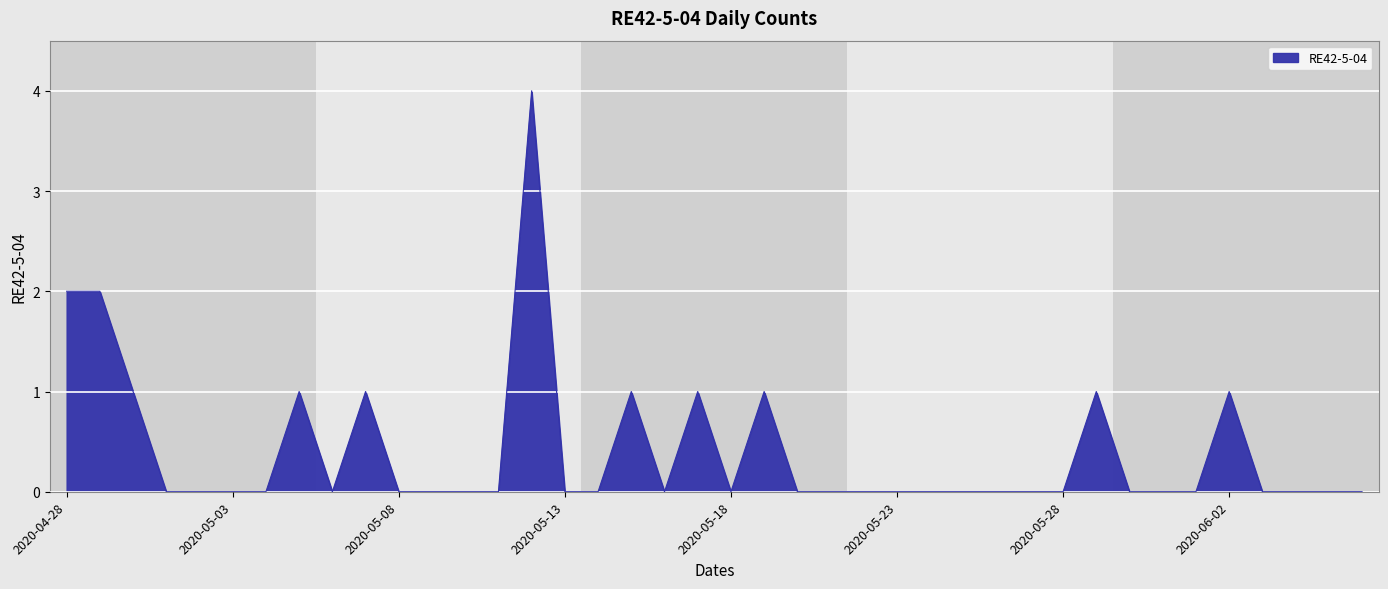

What is the difference between the maximum and minimum values?

4